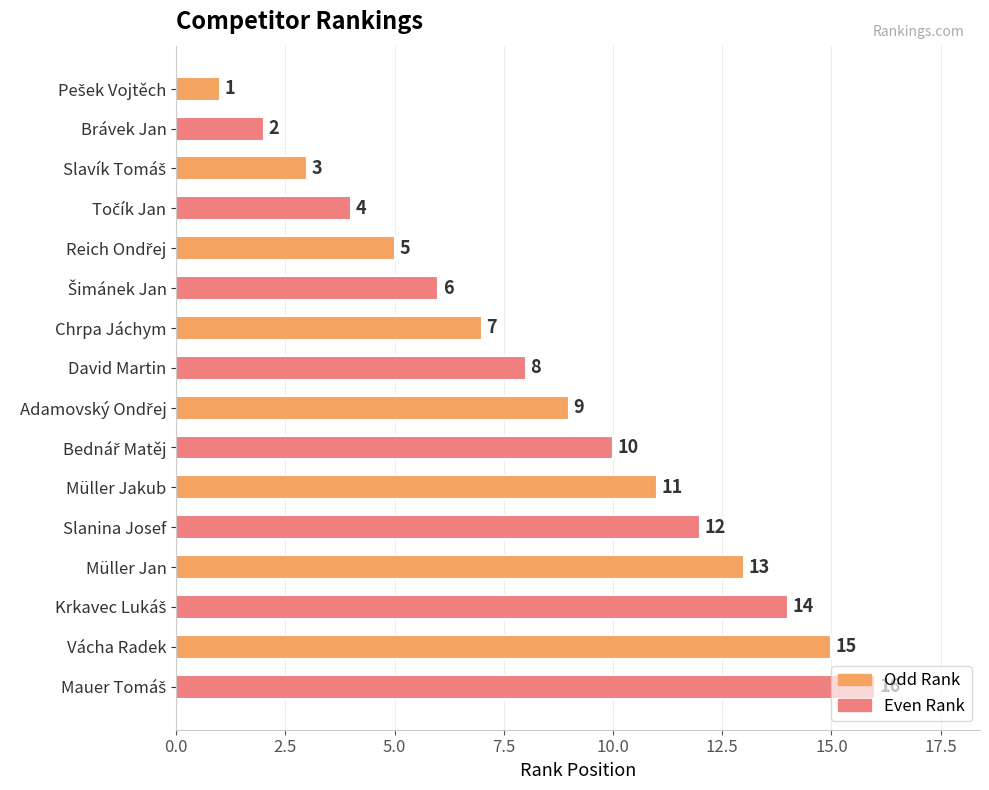

Where is the data nearest to the value 8?

David Martin